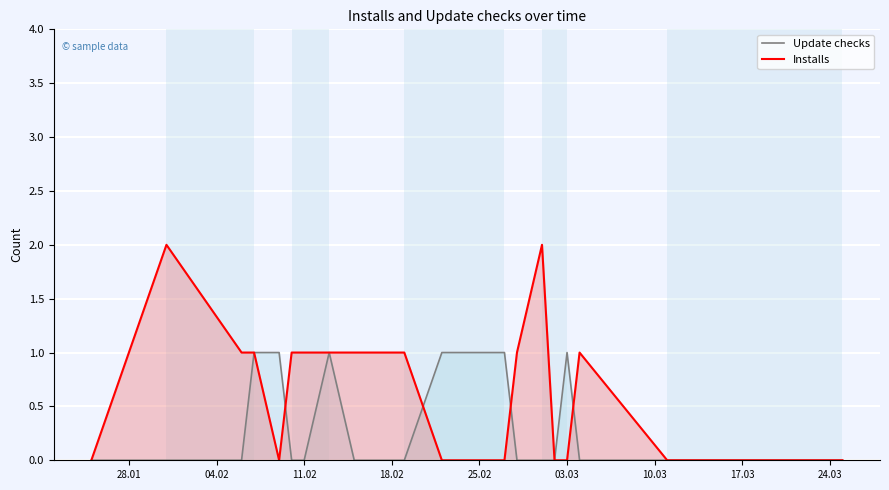

Reading left to right, transcribe all the data shown in this chart.

Update checks: 0	0	0	1	1	0	0	1	0	0	1	1	0	0	0	1	0	0	0	0
Installs: 0	2	1	1	0	1	1	1	1	1	0	0	1	2	0	0	1	0	0	0